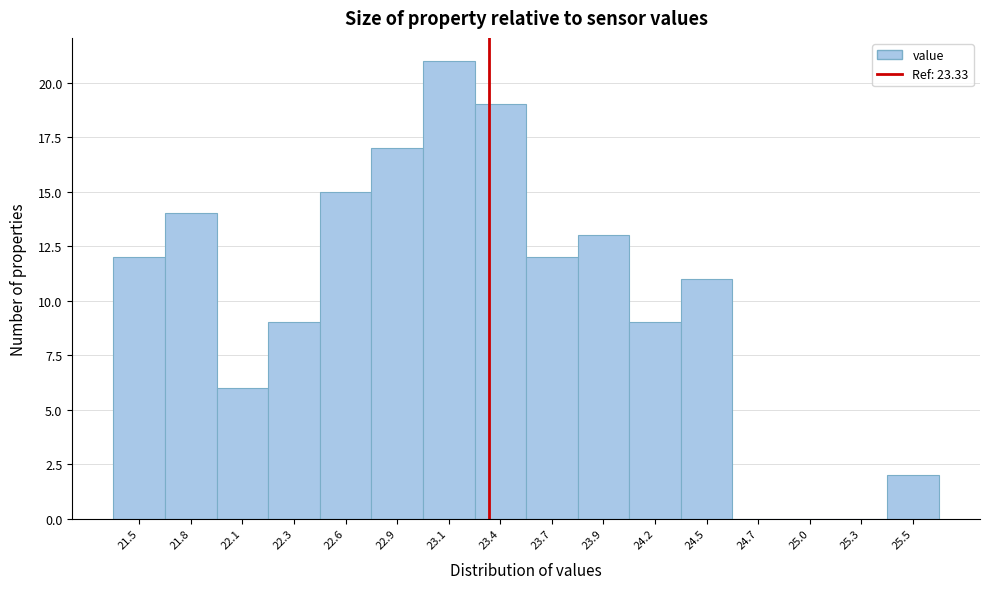

Reading left to right, what are all the values shown in this chart?

21.5=12	21.8=14	22.1=6	22.3=9	22.6=15	22.9=17	23.1=21	23.4=19	23.7=12	23.9=13	24.2=9	24.5=11	24.7=0	25.0=0	25.3=0	25.5=2